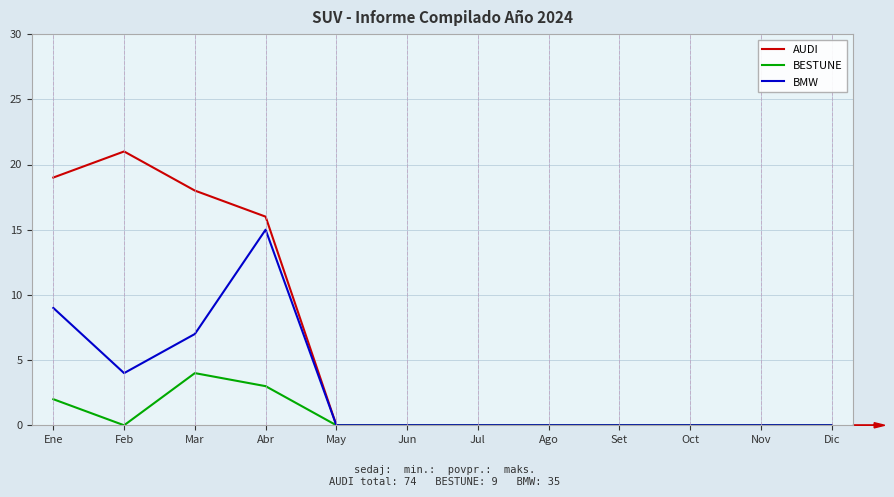

Is it true that BESTUNE equals 3 at Feb?

False